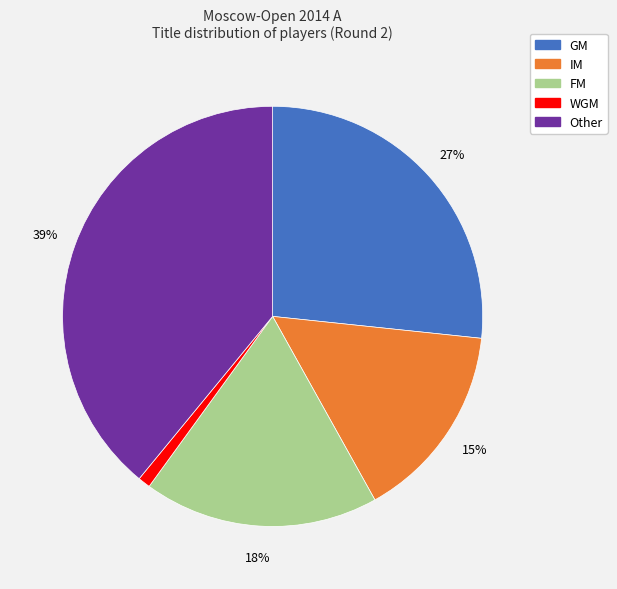

What percentage is the FM slice, to the nearest percent?

18%